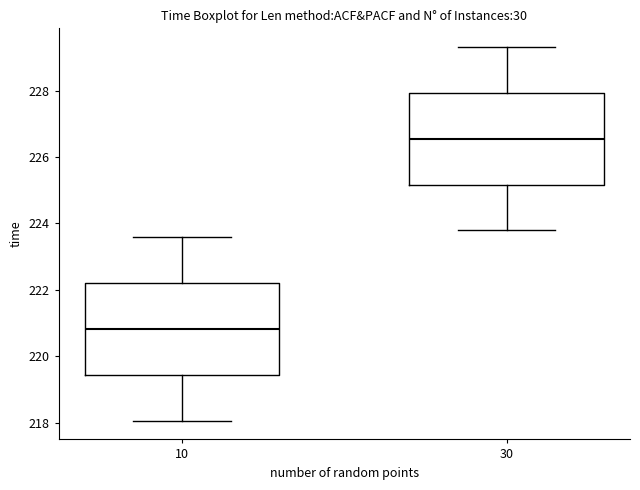

Which box's median line is the lowest?

10